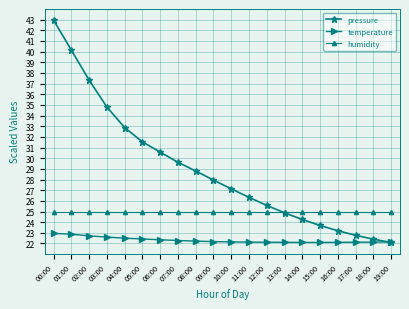

Is this an area chart (filled region under the line)?

No